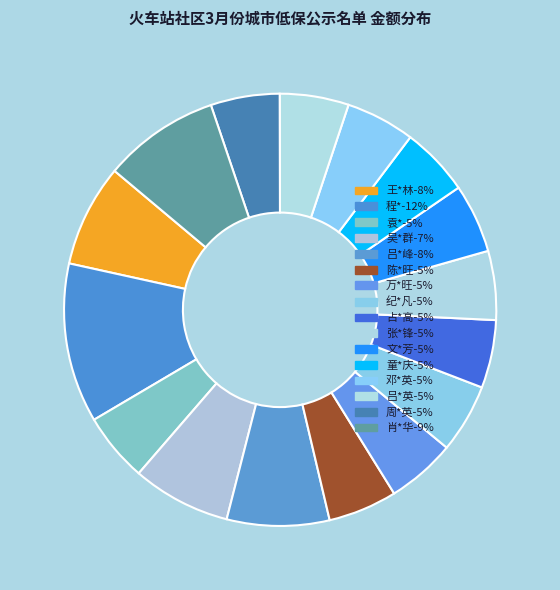

Which has a higher value, 肖*华 or 邓*英?

肖*华